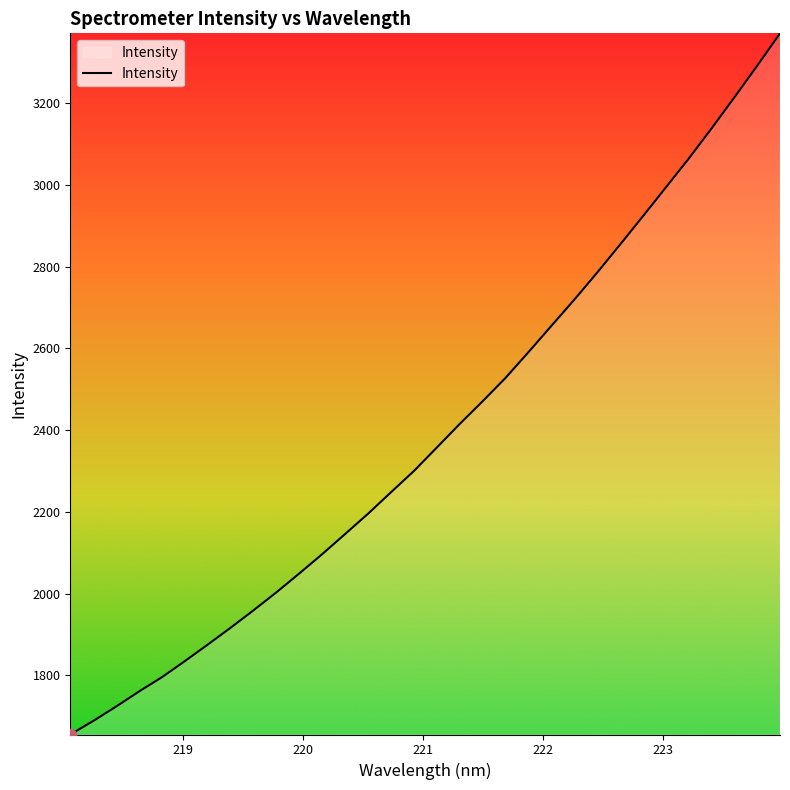

What is the maximum value shown in the chart?

3370.5